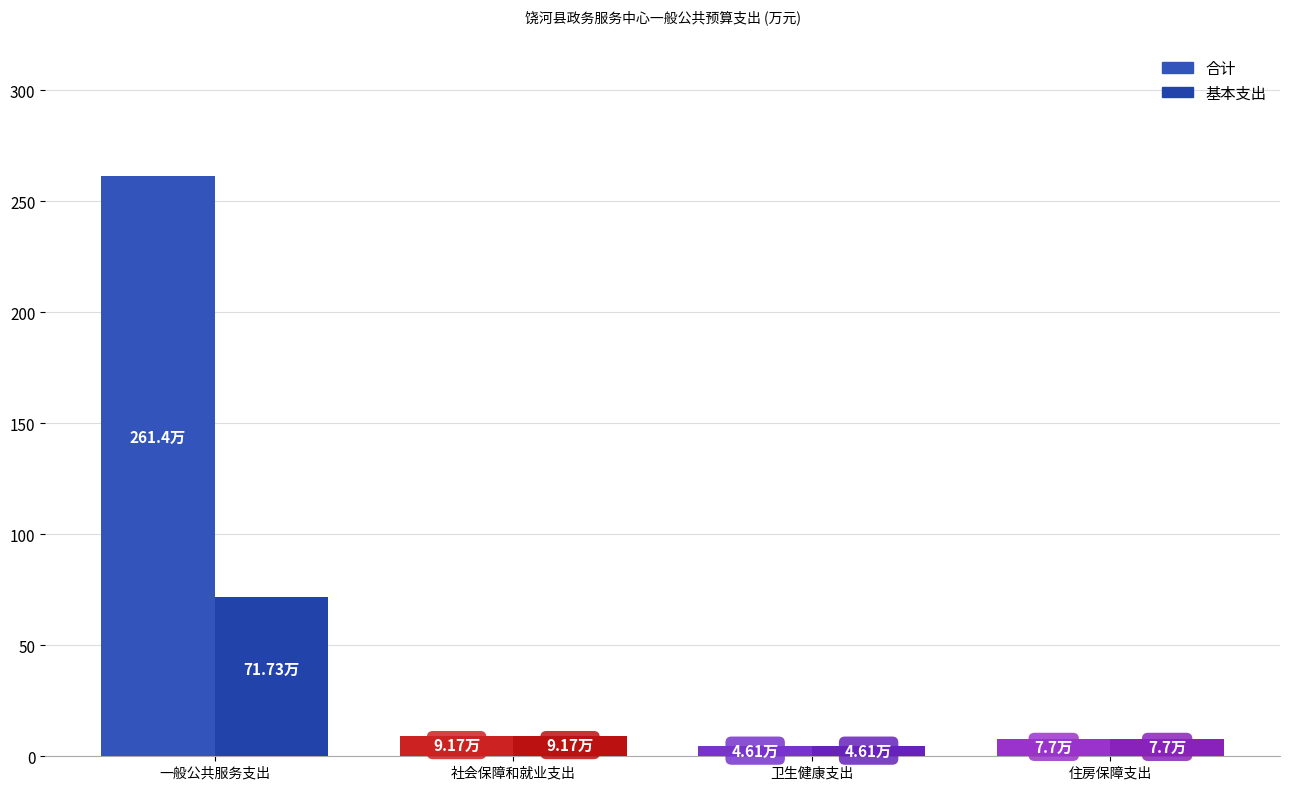

Reading right to left, transcribe all the data shown in this chart.

合计: 7.7	4.6	9.2	261.4
基本支出: 7.7	4.6	9.2	71.7